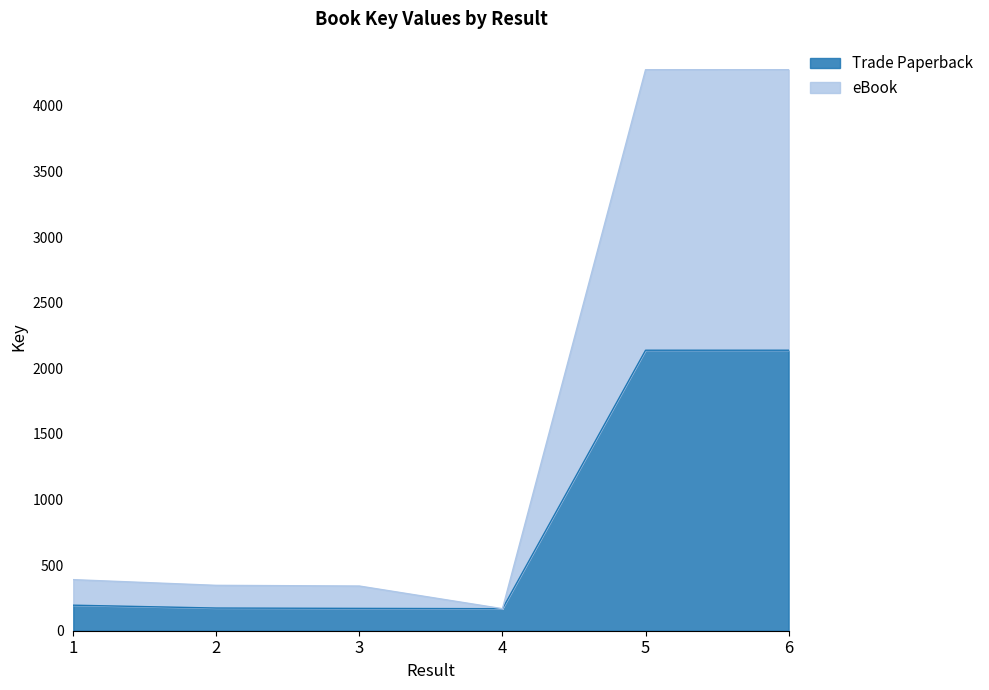

What is the difference between the highest and lowest values at 3?

170.3